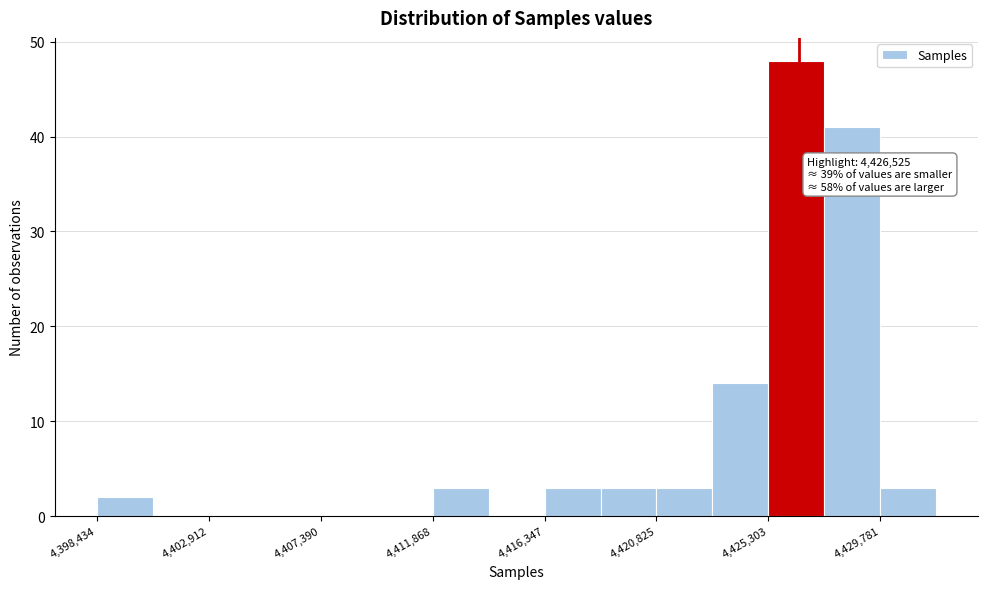

Which range on the x-axis has the tallest bar?

4425500 to 4427500